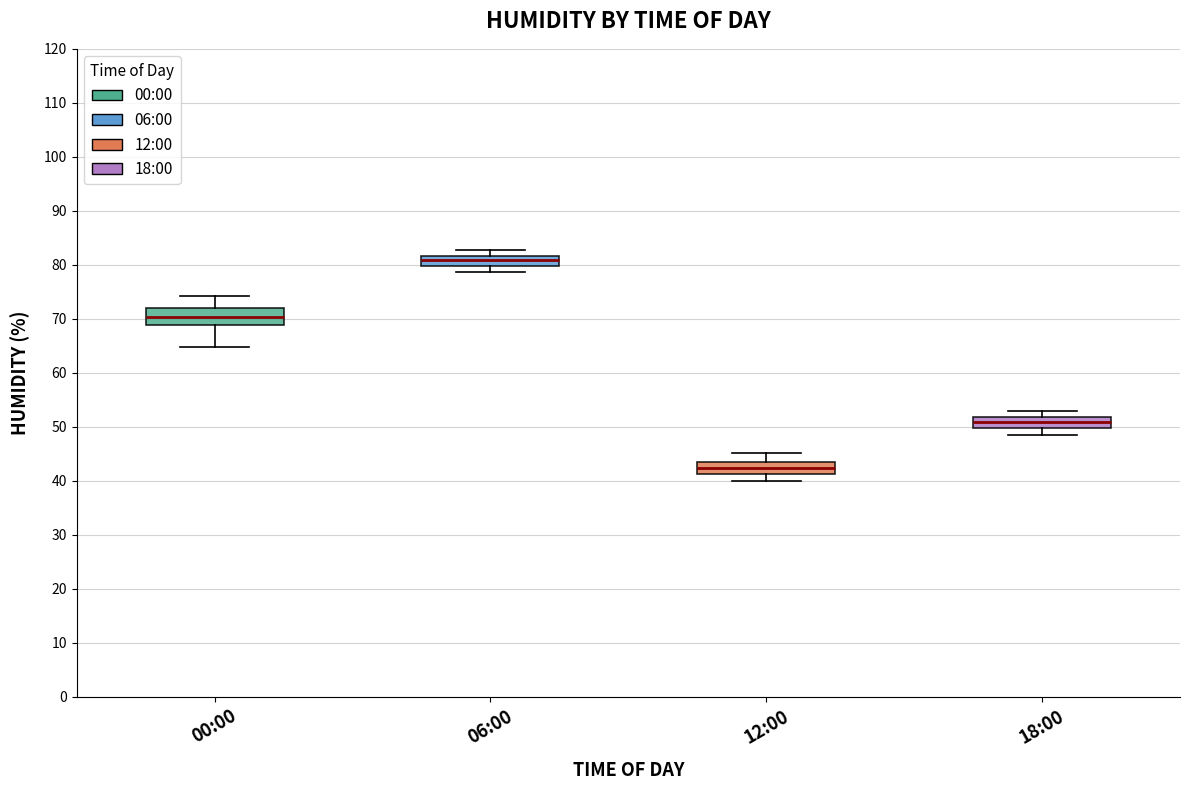

Which box has the highest median line?

06:00